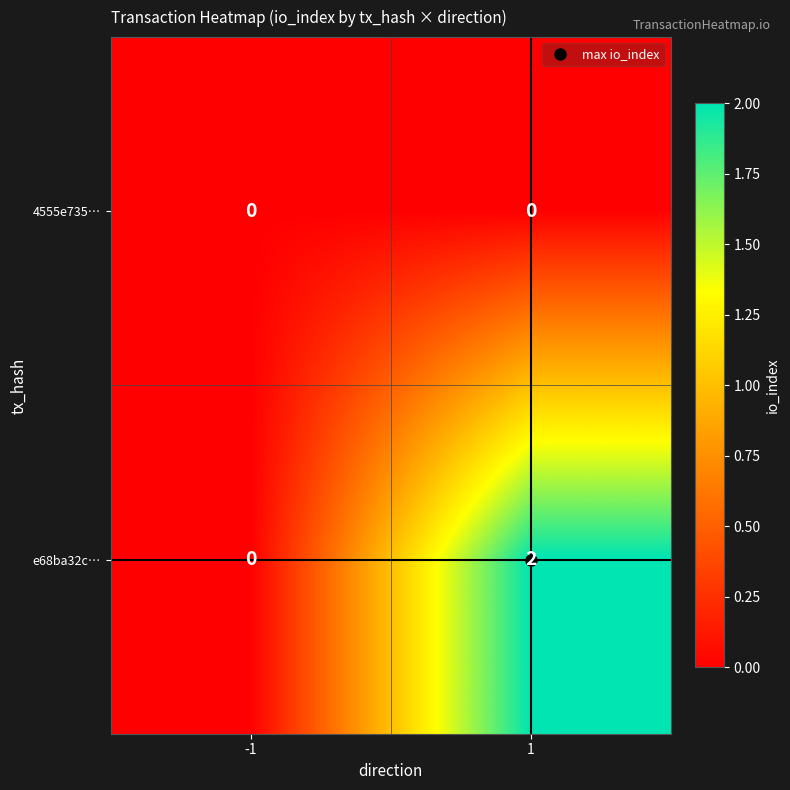

Which series has the largest range (max minus min)?

e68ba32c…